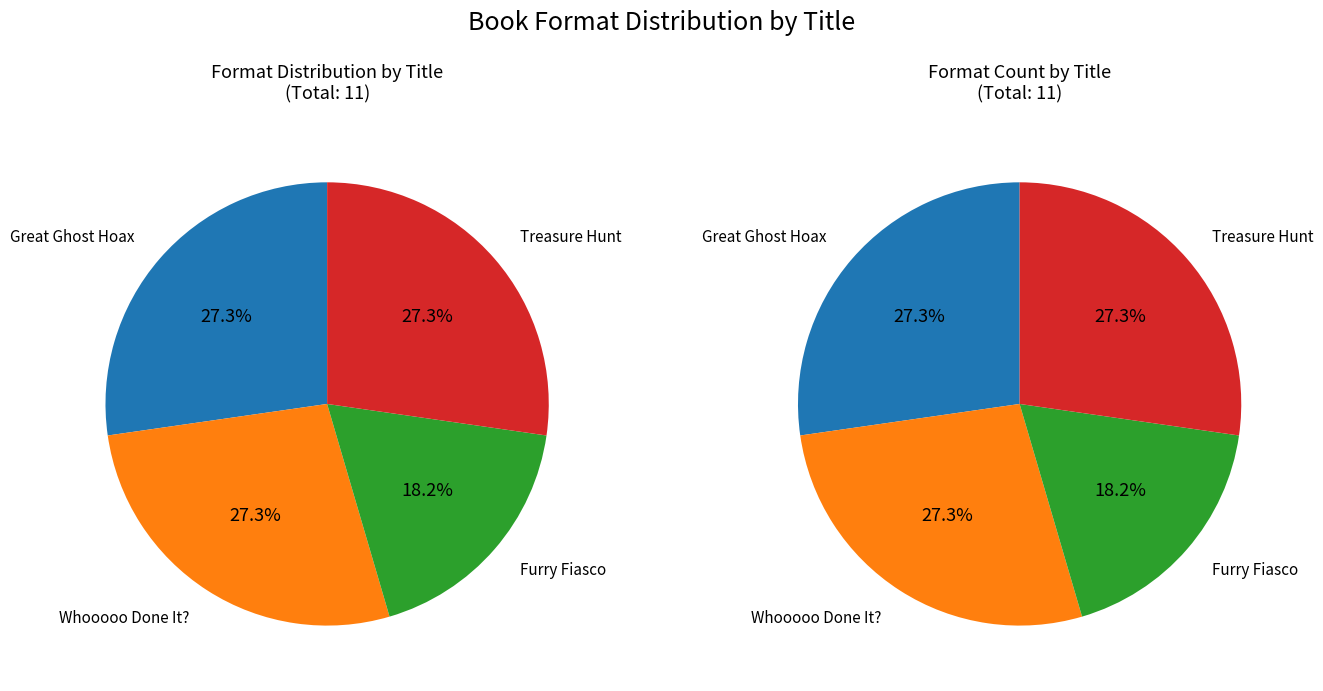

What portion of the pie excludes Great Ghost Hoax?

72.7%